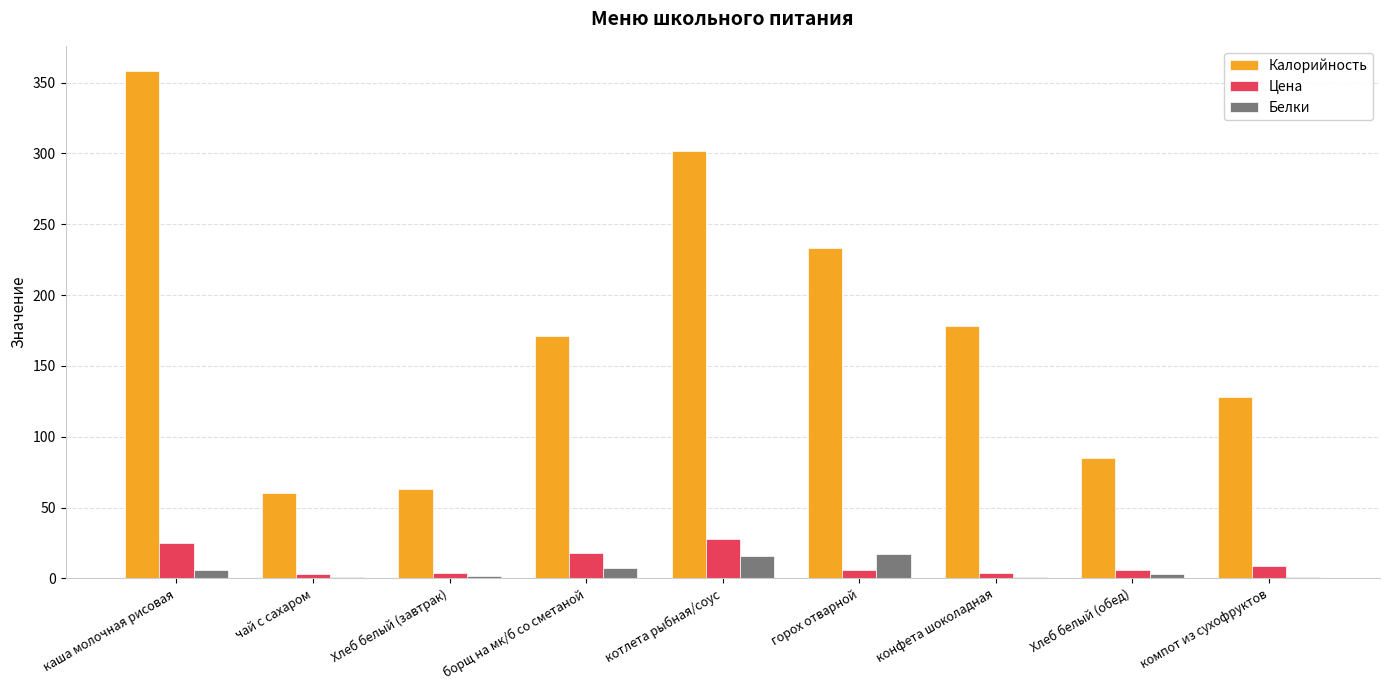

The Цена series shows 9.0 at компот из сухофруктов. True or false?

True